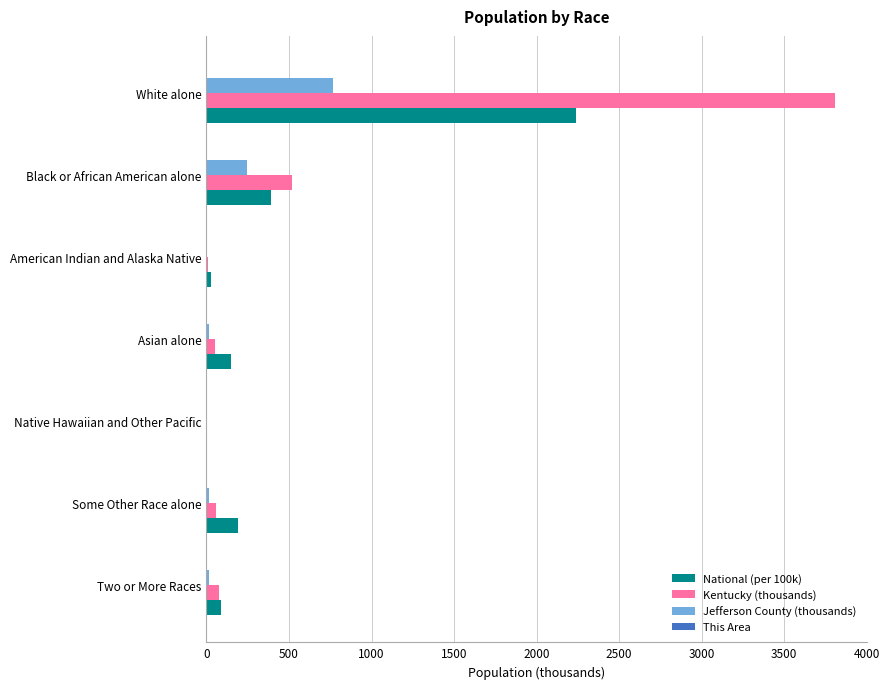

At which label is Kentucky (thousands) closest to 1906?

Black or African American alone